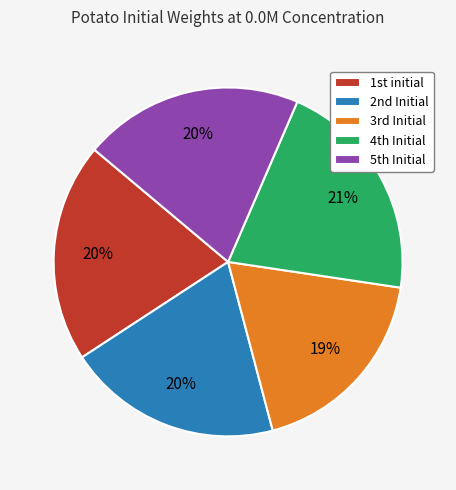

Count the number of slices in the pie.

5